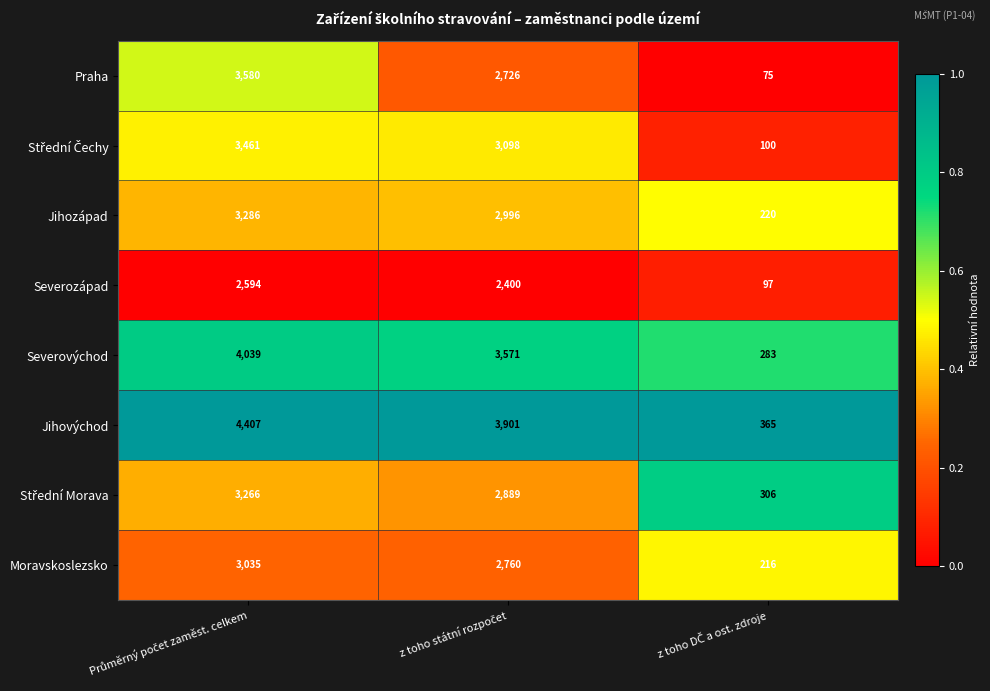

Which series has the largest range (max minus min)?

Jihovýchod